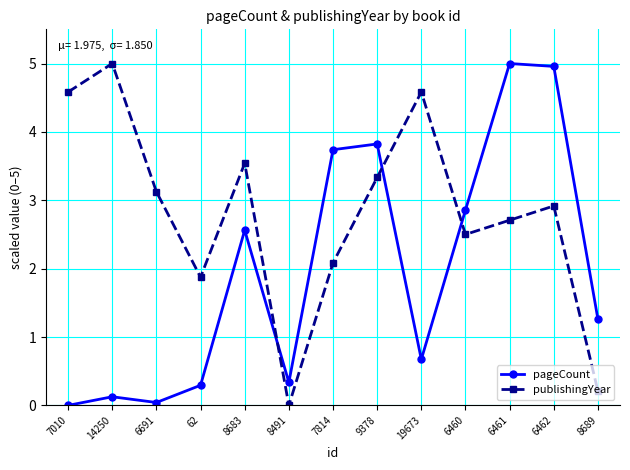

How many values in the publishingYear series exceed 2?

10